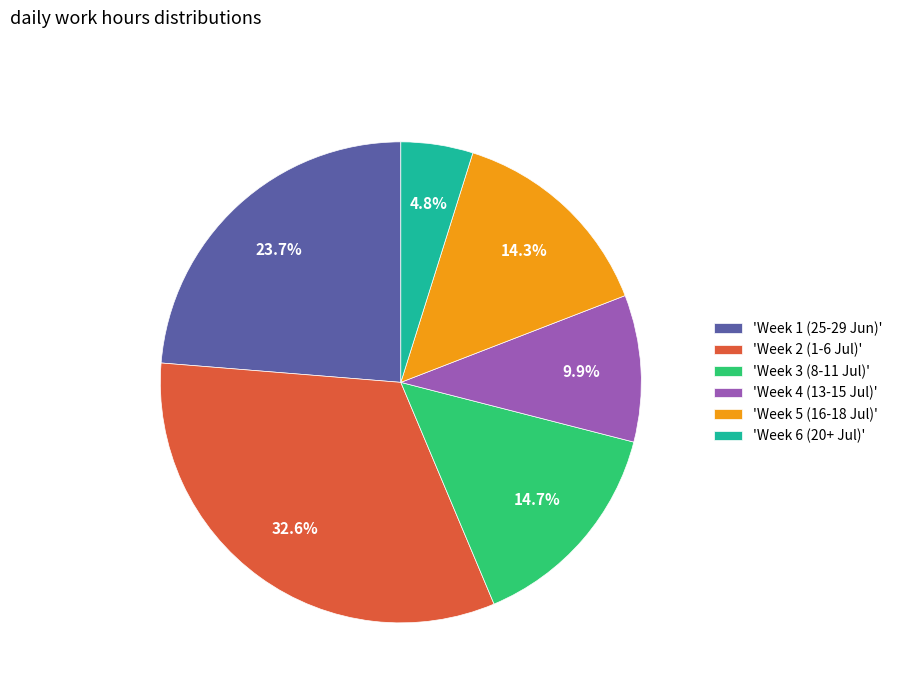

Approximately how many times larger is the value at 'Week 3 (8-11 Jul)' compared to 'Week 5 (16-18 Jul)'?

1.0